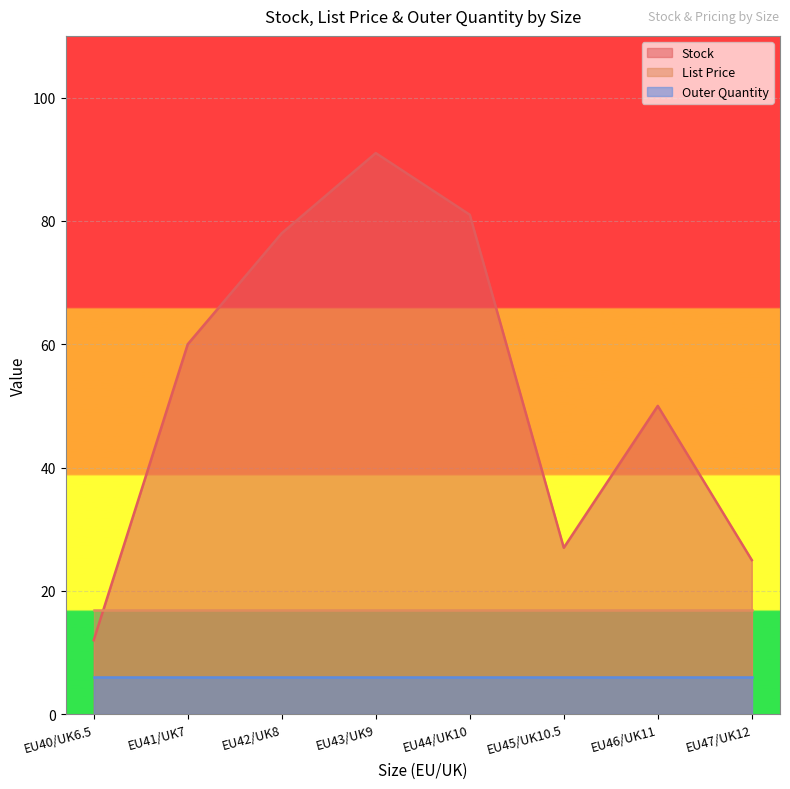

True or false: Outer Quantity and Stock intersect in this chart.

False